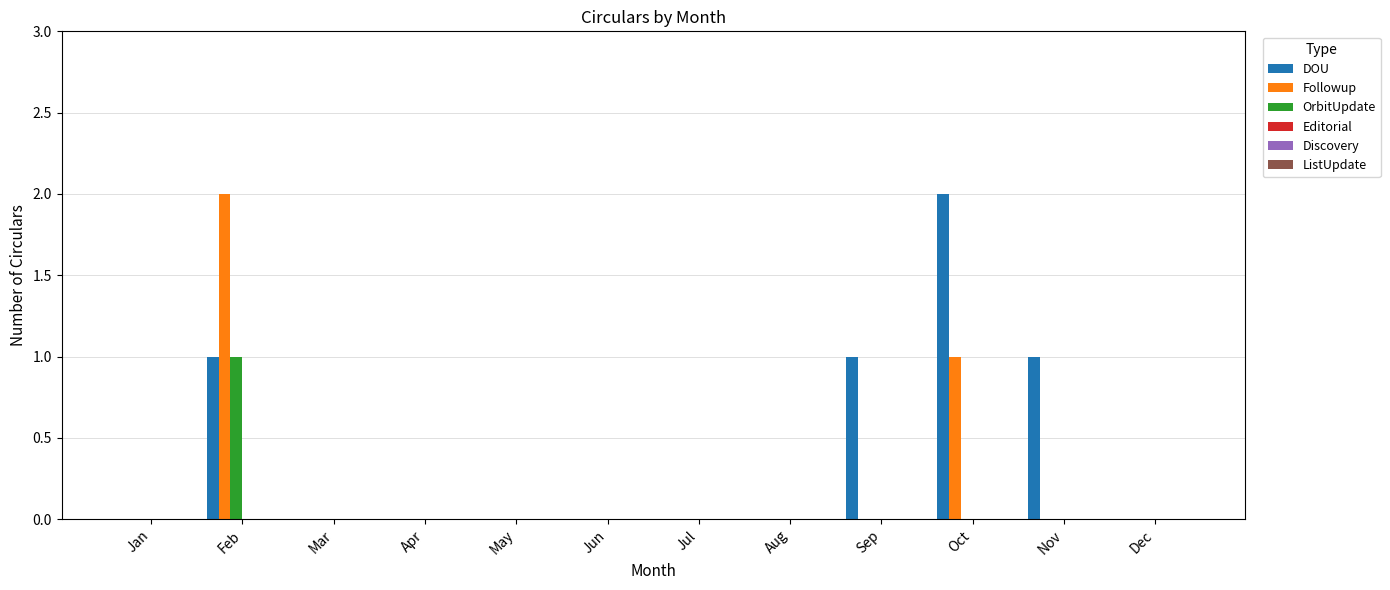

Which series has the largest total across all categories?

DOU